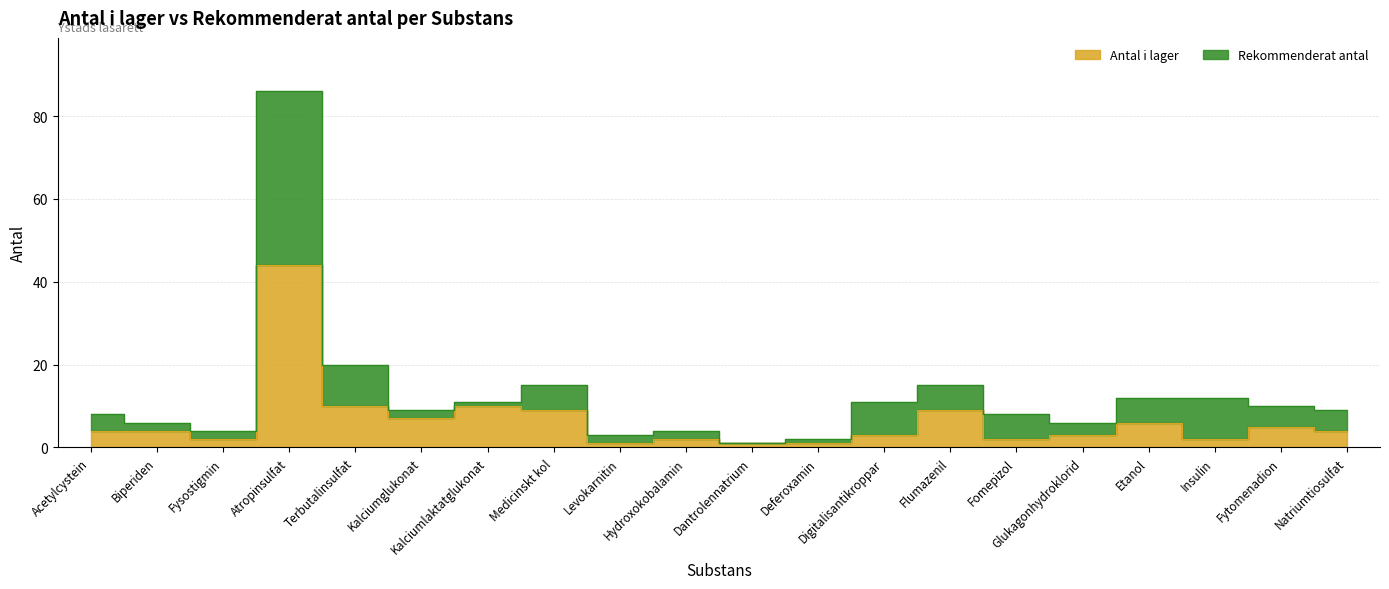

Count the number of categories in the chart.

20